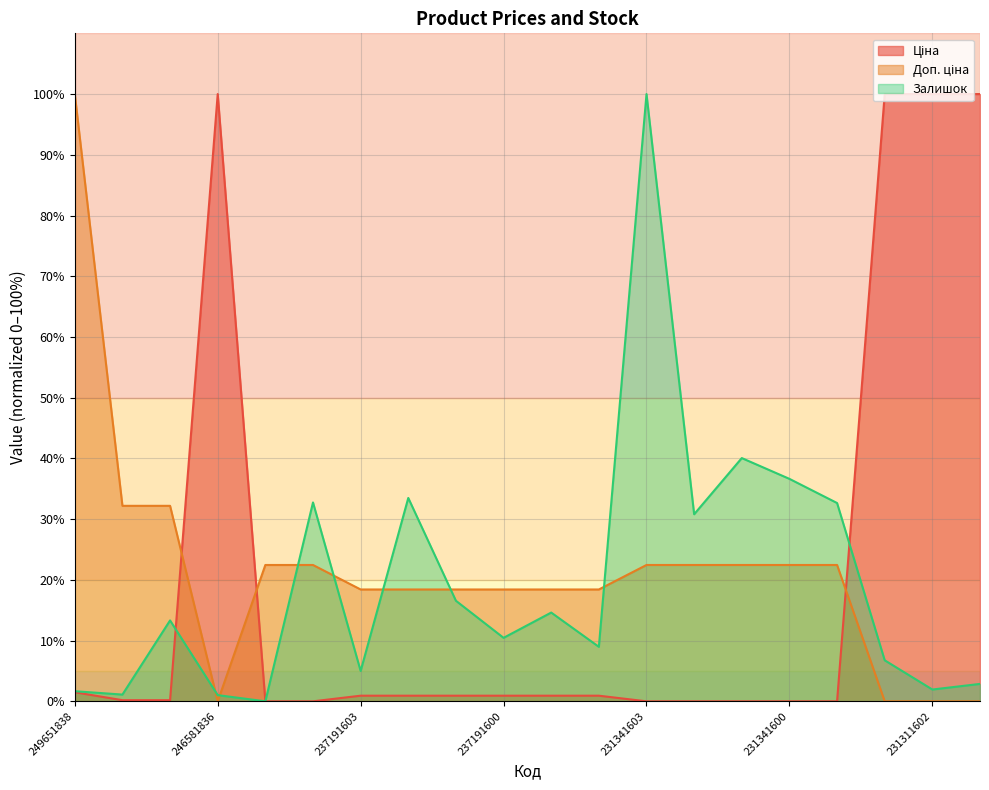

True or false: Доп. ціна and Ціна intersect in this chart.

True